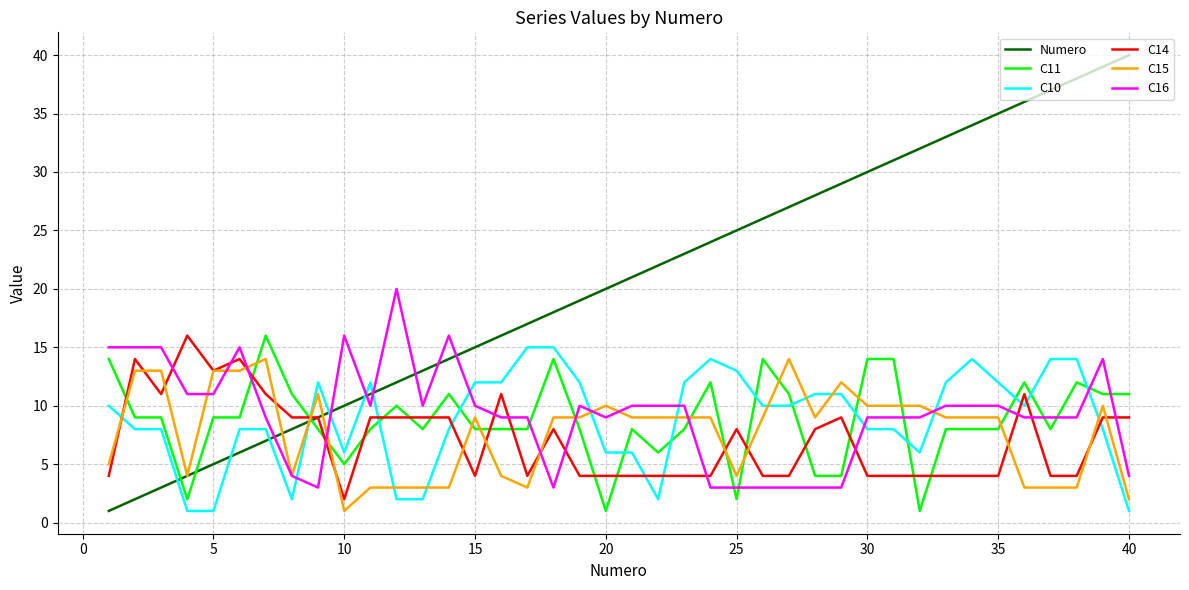

What is the lowest value of the Numero series?

1